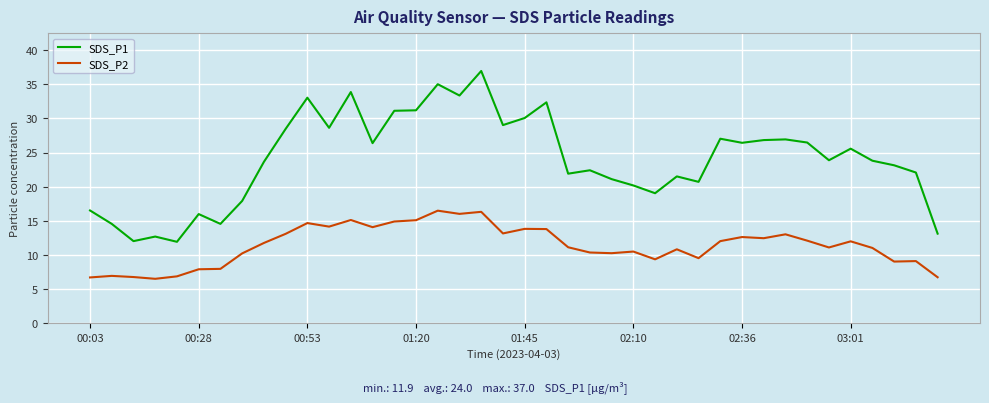

True or false: SDS_P1 and SDS_P2 intersect in this chart.

False